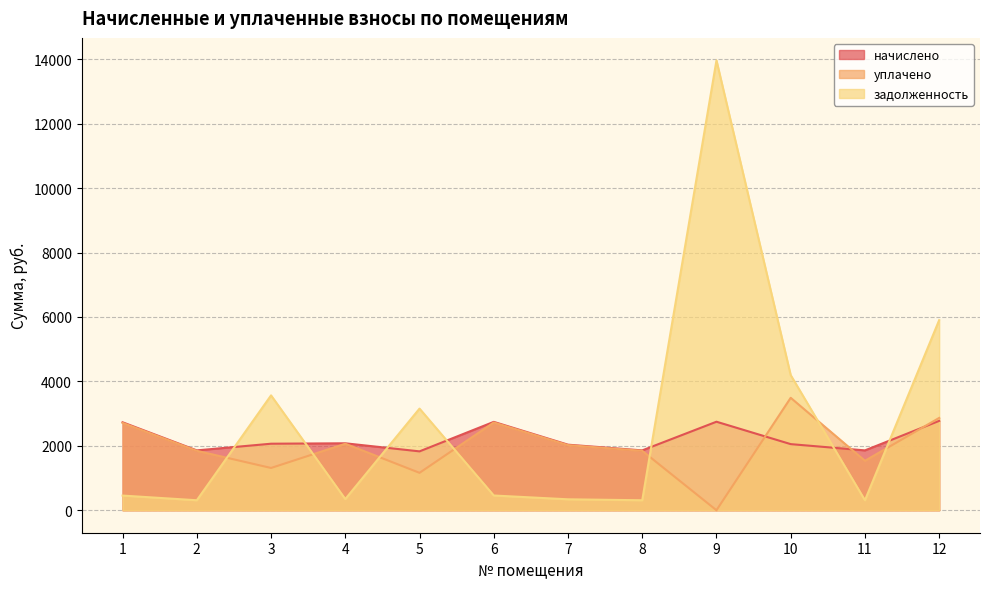

At which category does начислено reach its first local valley?

2